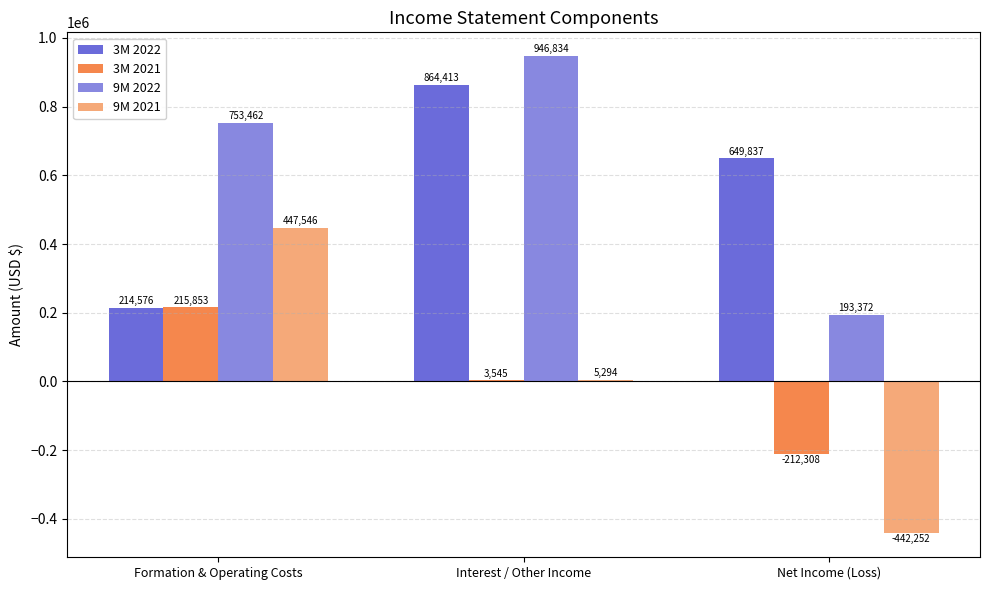

What is the highest value of the 3M 2022 series?

864413